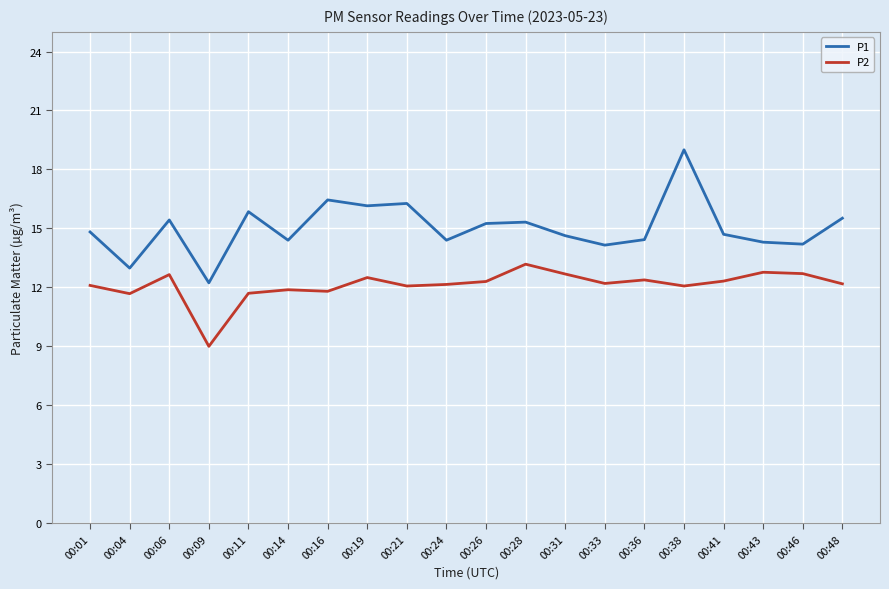

How many lines are shown in the chart?

2